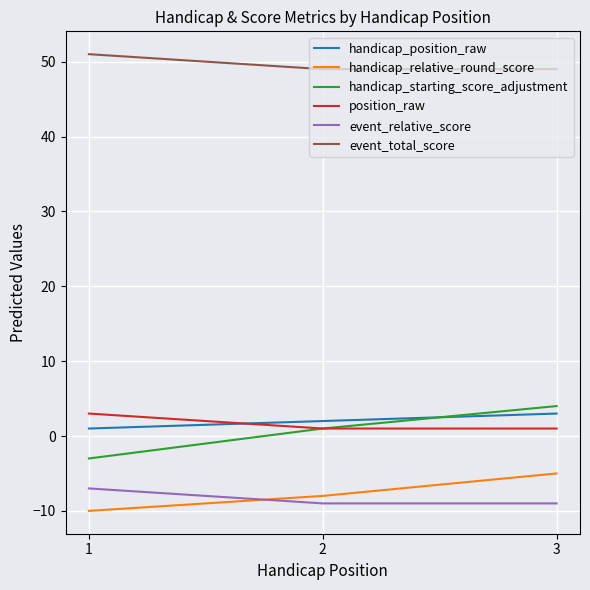

List the labels in order of handicap_relative_round_score value, largest first.

3, 2, 1